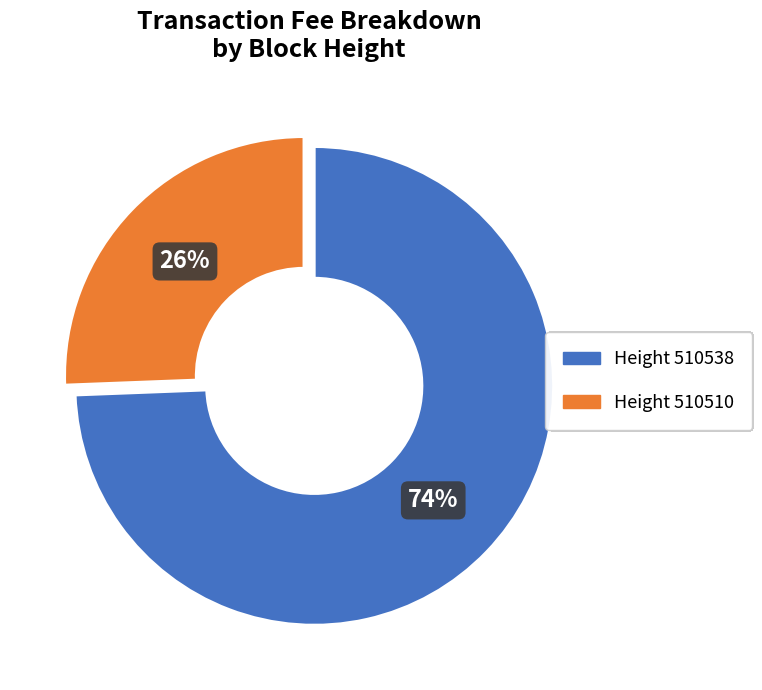

The Height 510510 slice represents 13% of the pie. True or false?

False